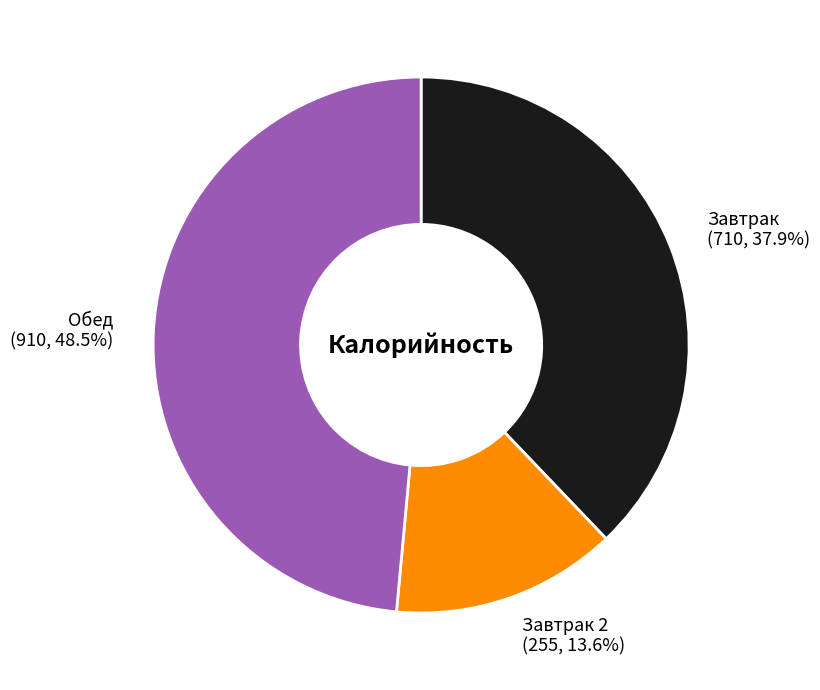

What is the ratio of the value at Завтрак to the value at Обед?

0.8